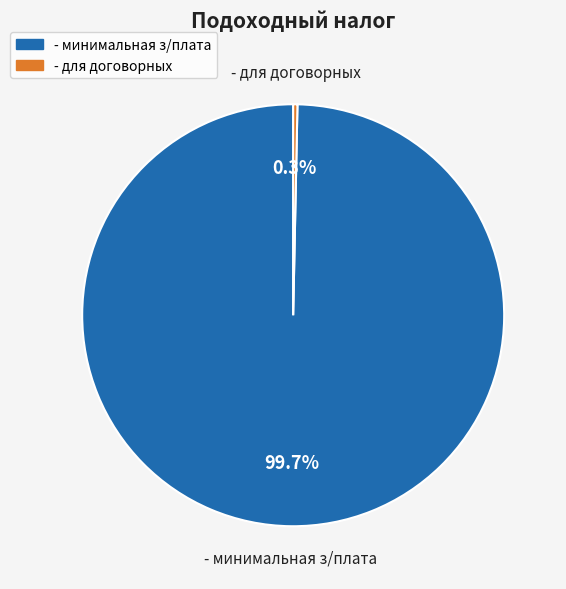

Count the number of slices in the pie.

2